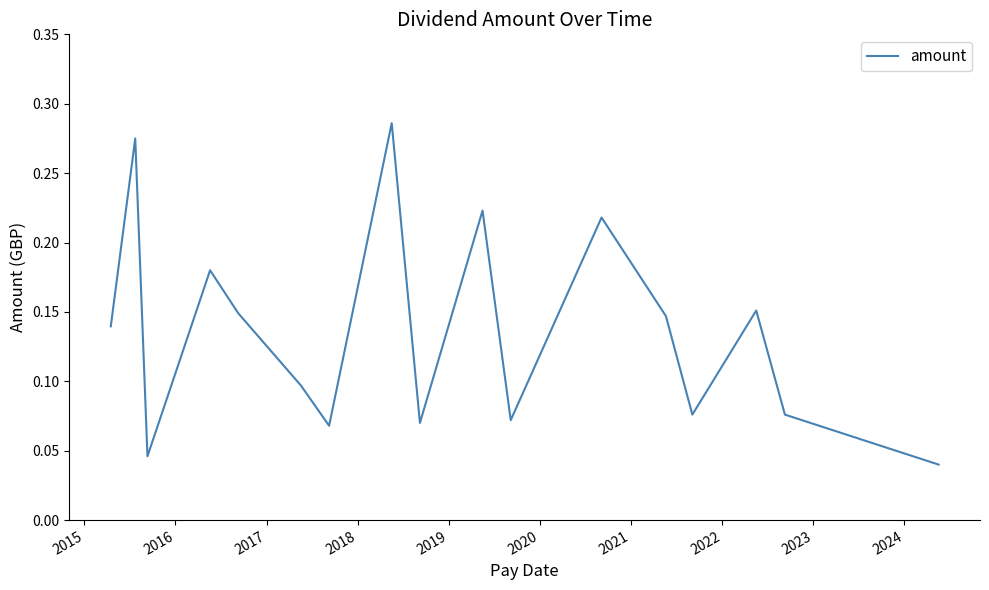

Is this an area chart (filled region under the line)?

No